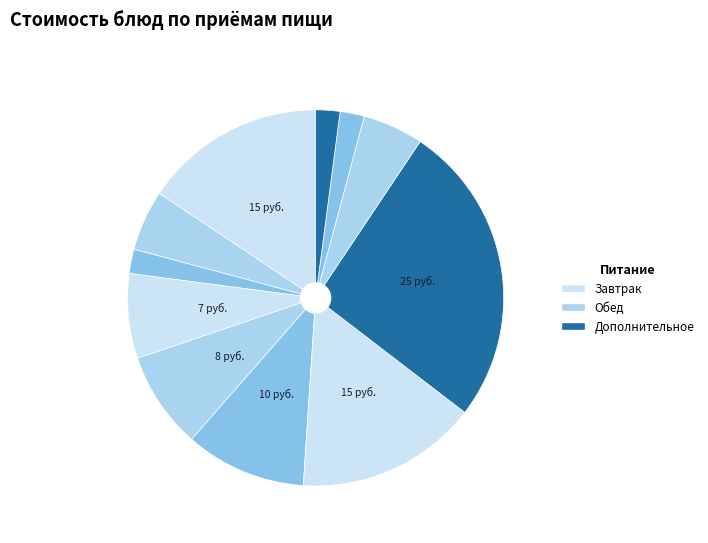

How many slices are in this pie chart?

11